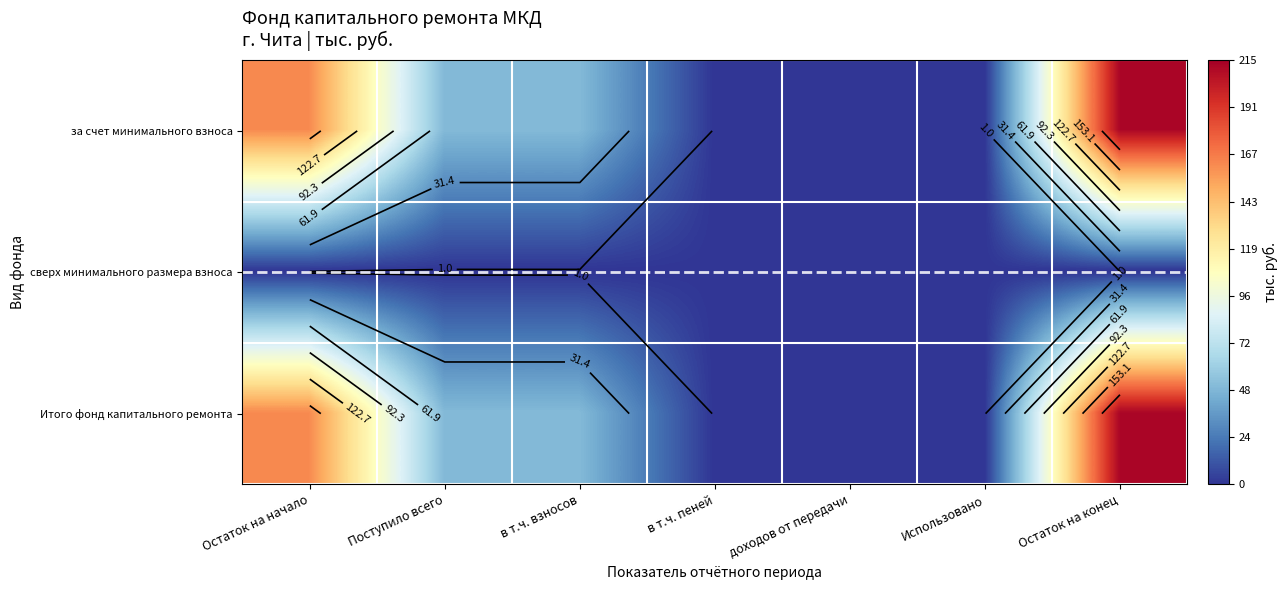

At how many categories does at least one series exceed 50?

2